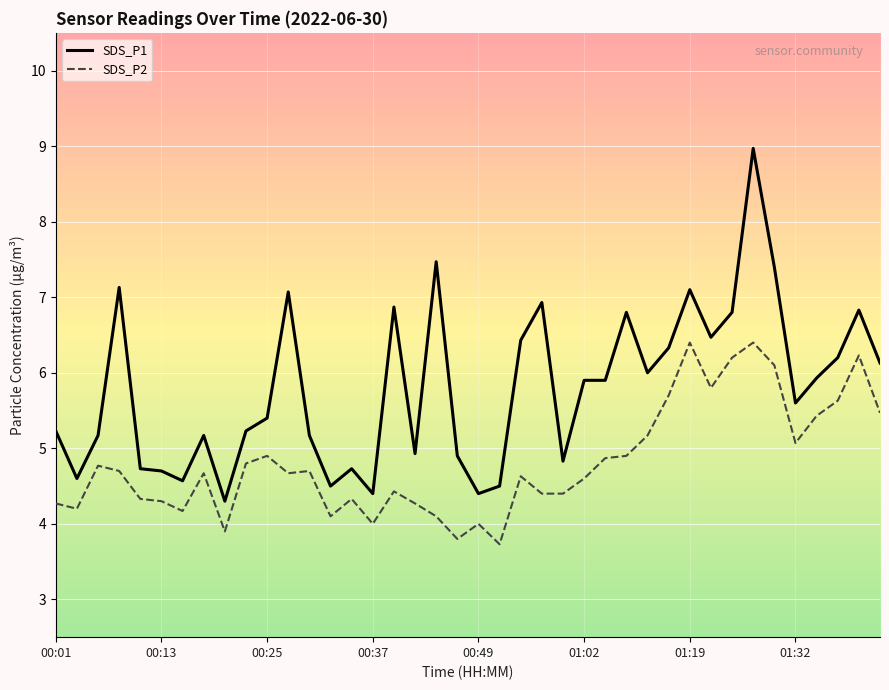

Which series has the largest range (max minus min)?

SDS_P1